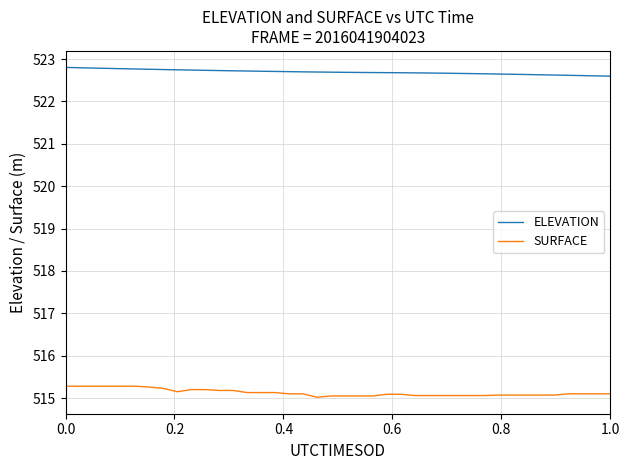

What is the highest value of the SURFACE series?

515.3